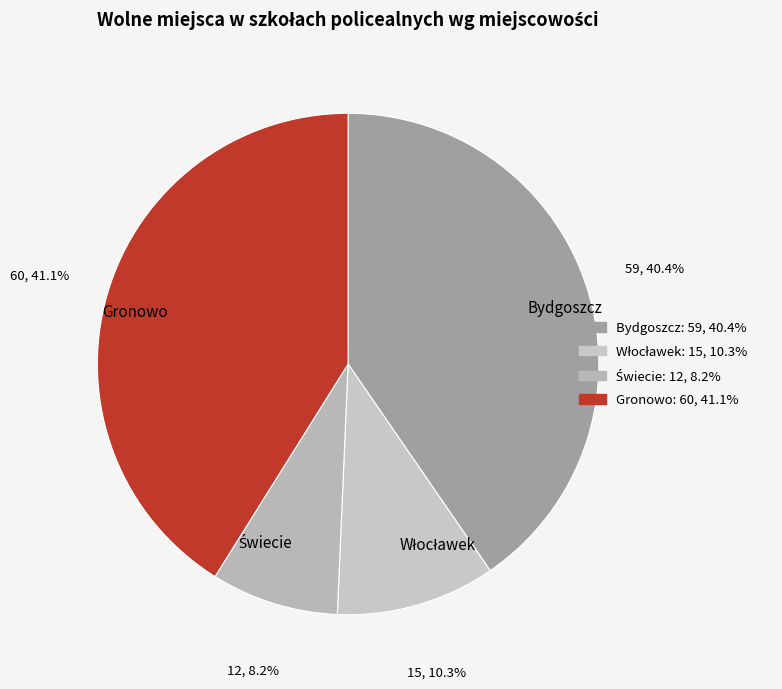

Count the number of slices in the pie.

4